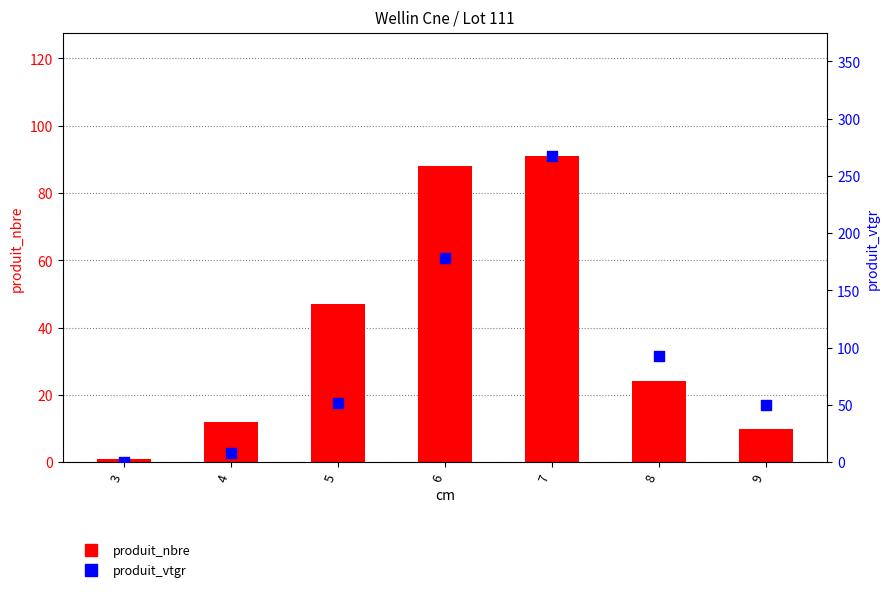

Which series reaches the maximum Y coordinate?

produit_vtgr